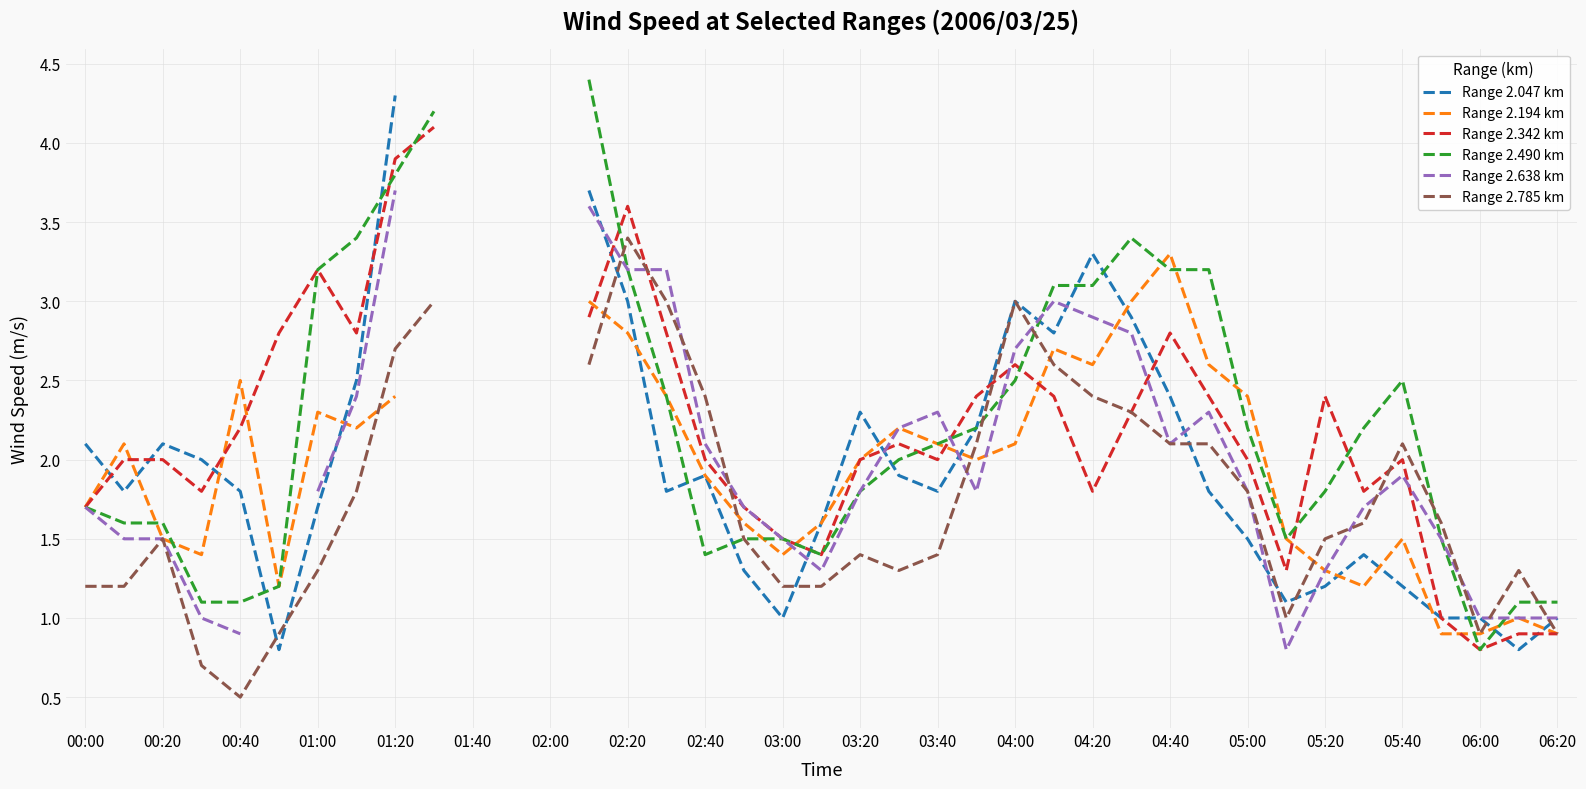

How many values in the Range 2.638 km series exceed 1?

28